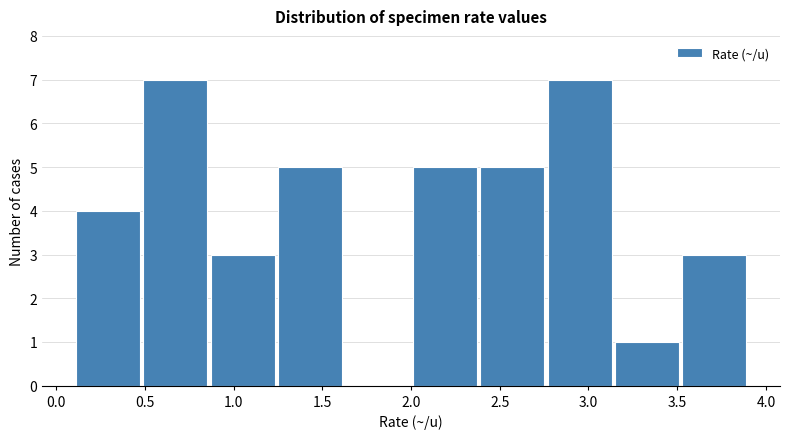

Reading left to right, transcribe this chart: for each bar, give the range it covers on the x-axis and its height. Neither the bar edges nor the heights are printed on the chart, so give them approximately, as read against the axes.

0.10 to 0.48: 4
0.48 to 0.86: 7
0.86 to 1.24: 3
1.24 to 1.62: 5
1.62 to 2.00: 0
2.00 to 2.38: 5
2.38 to 2.76: 5
2.76 to 3.14: 7
3.14 to 3.52: 1
3.52 to 3.90: 3